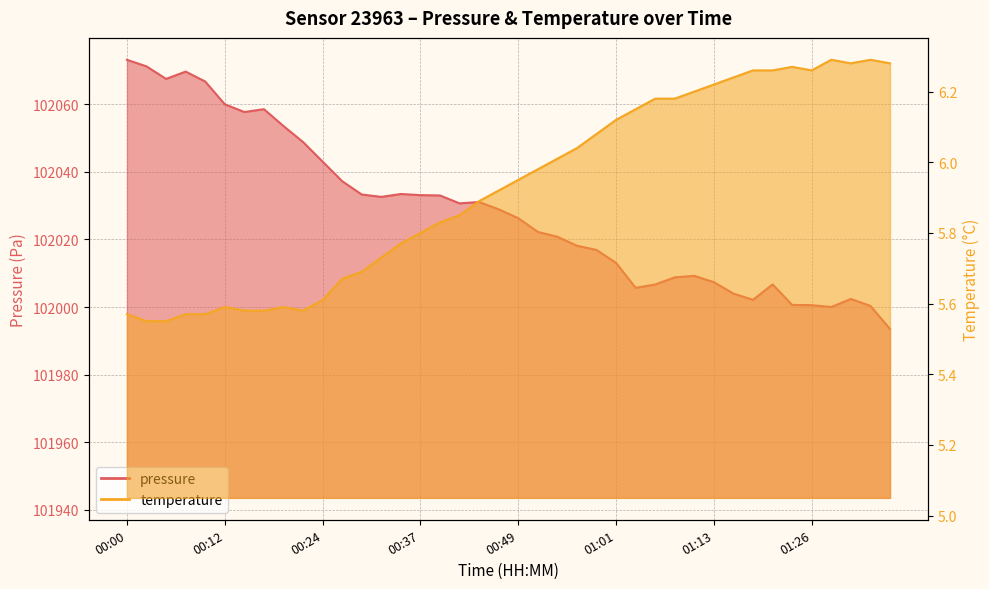

Reading right to left, what are all the values shown in this chart?

pressure: 101993.5	102000.3	102002.4	102000.0	102000.6	102000.6	102006.7	102002.1	102004.0	102007.4	102009.2	102008.8	102006.7	102005.7	102013.1	102016.9	102018.1	102020.8	102022.2	102026.3	102028.9	102031.1	102030.7	102033.0	102033.1	102033.4	102032.6	102033.3	102037.2	102043.0	102048.8	102053.6	102058.6	102057.7	102060.0	102066.8	102069.7	102067.5	102071.2	102073.2
temperature: 6.3	6.3	6.3	6.3	6.3	6.3	6.3	6.3	6.2	6.2	6.2	6.2	6.2	6.2	6.1	6.1	6.0	6.0	6.0	6.0	5.9	5.9	5.8	5.8	5.8	5.8	5.7	5.7	5.7	5.6	5.6	5.6	5.6	5.6	5.6	5.6	5.6	5.5	5.5	5.6